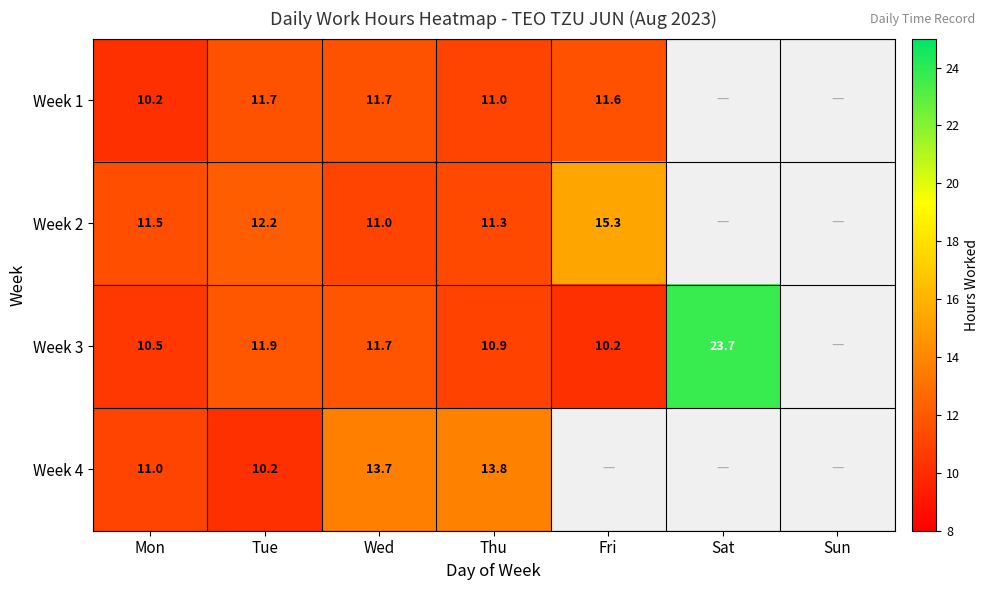

Is it true that Week 4 equals 13.7 at Wed?

True